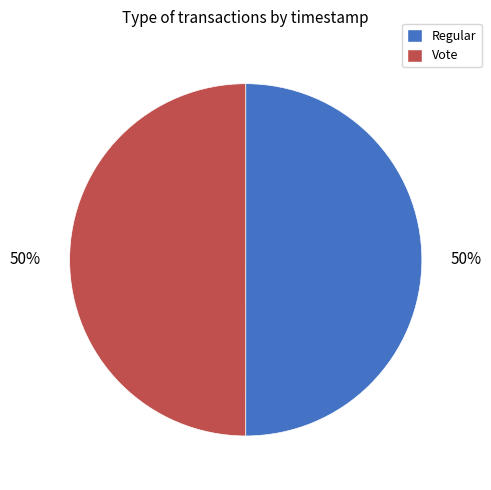

To the nearest percent, what is the average slice percentage?

50%